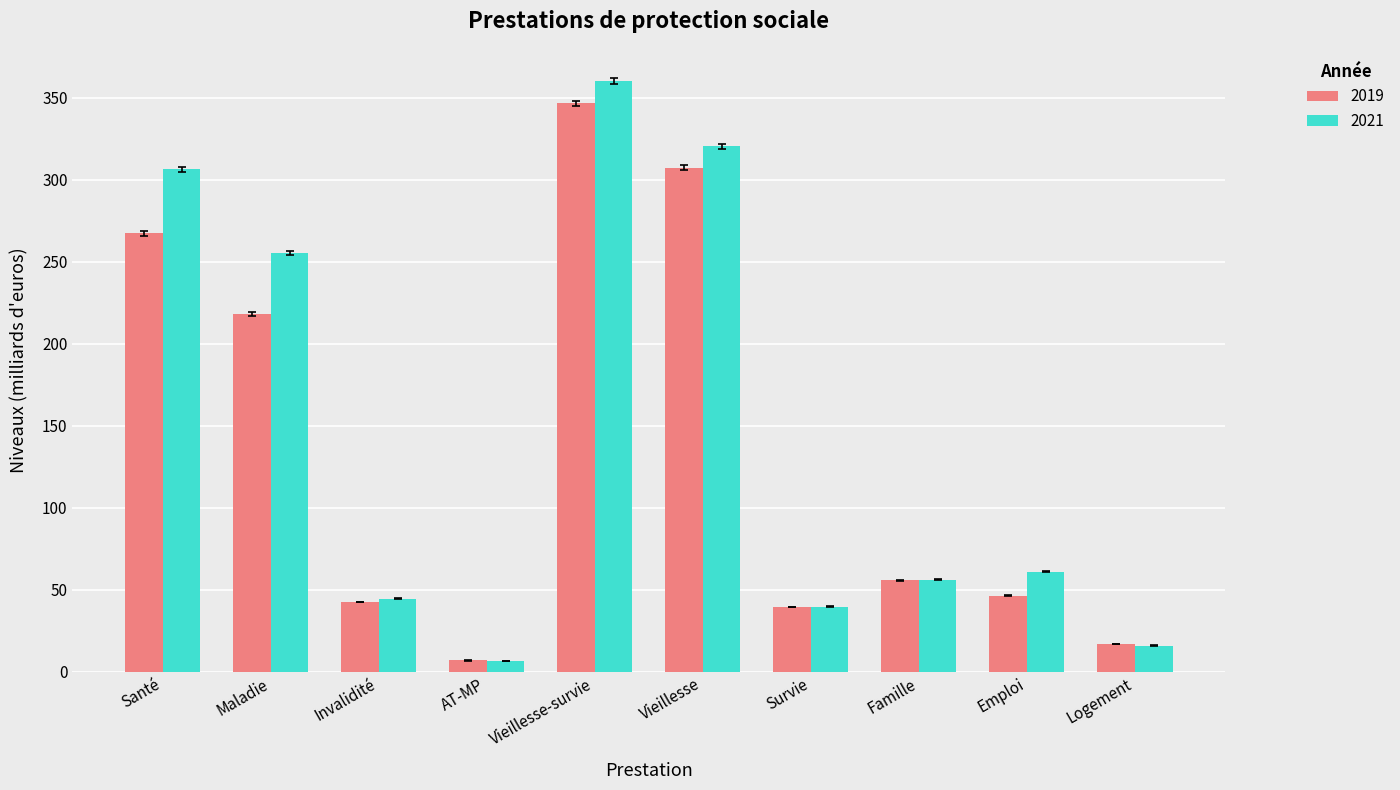

List the labels in order of 2021 value, smallest first.

AT-MP, Logement, Survie, Invalidité, Famille, Emploi, Maladie, Santé, Vieillesse, Vieillesse-survie